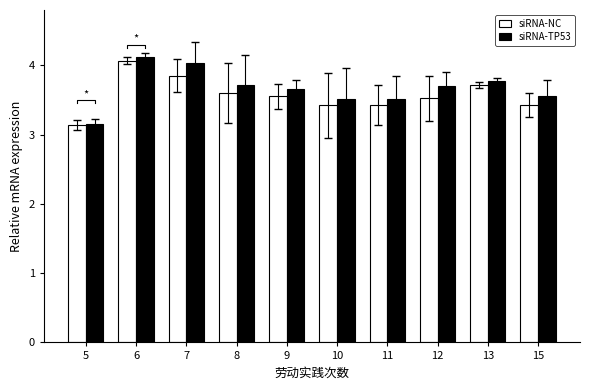

Reading left to right, list all the values displayed in this chart.

siRNA-NC: 3.1	4.1	3.9	3.6	3.6	3.4	3.4	3.5	3.7	3.4
siRNA-TP53: 3.2	4.1	4.0	3.7	3.7	3.5	3.5	3.7	3.8	3.6